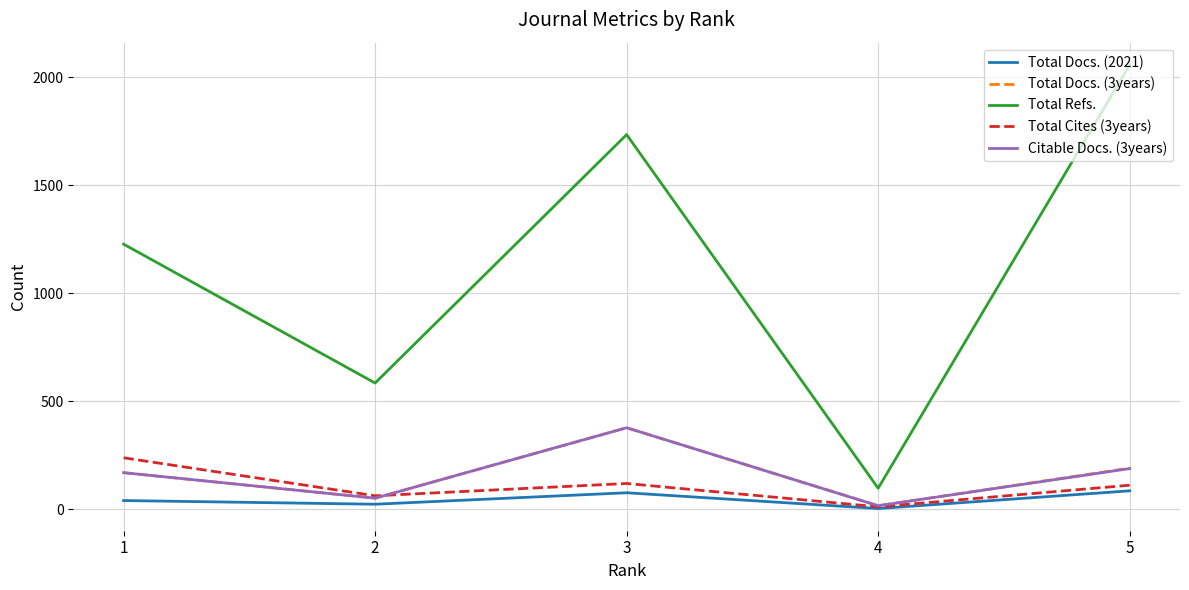

True or false: Total Docs. (2021) and Total Refs. cross at least once.

False